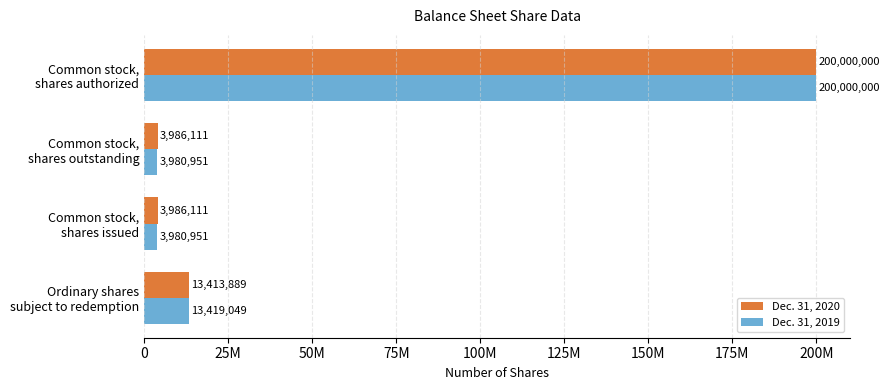

What is the difference between the second highest and minimum values in the Dec. 31, 2020 series?

9427778